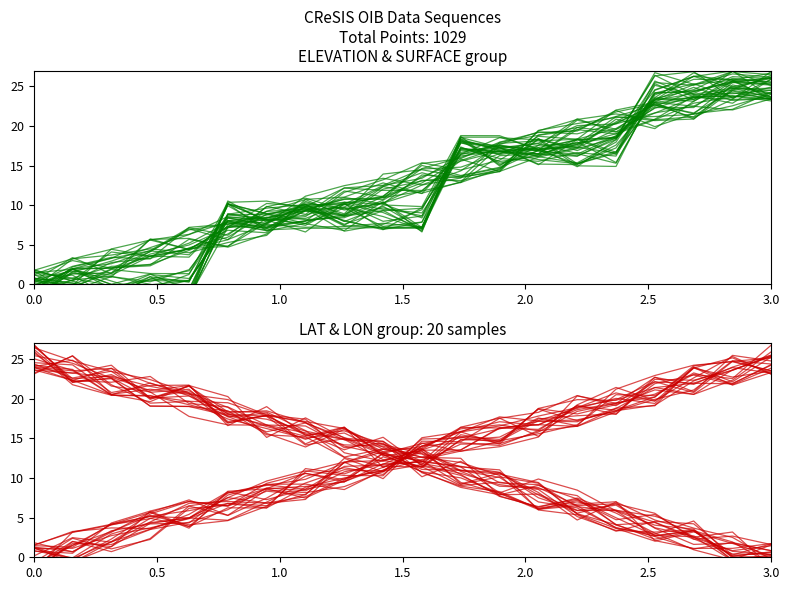

List the series in order of their peak value, highest first.

LON, SURFACE, LAT, ELEVATION